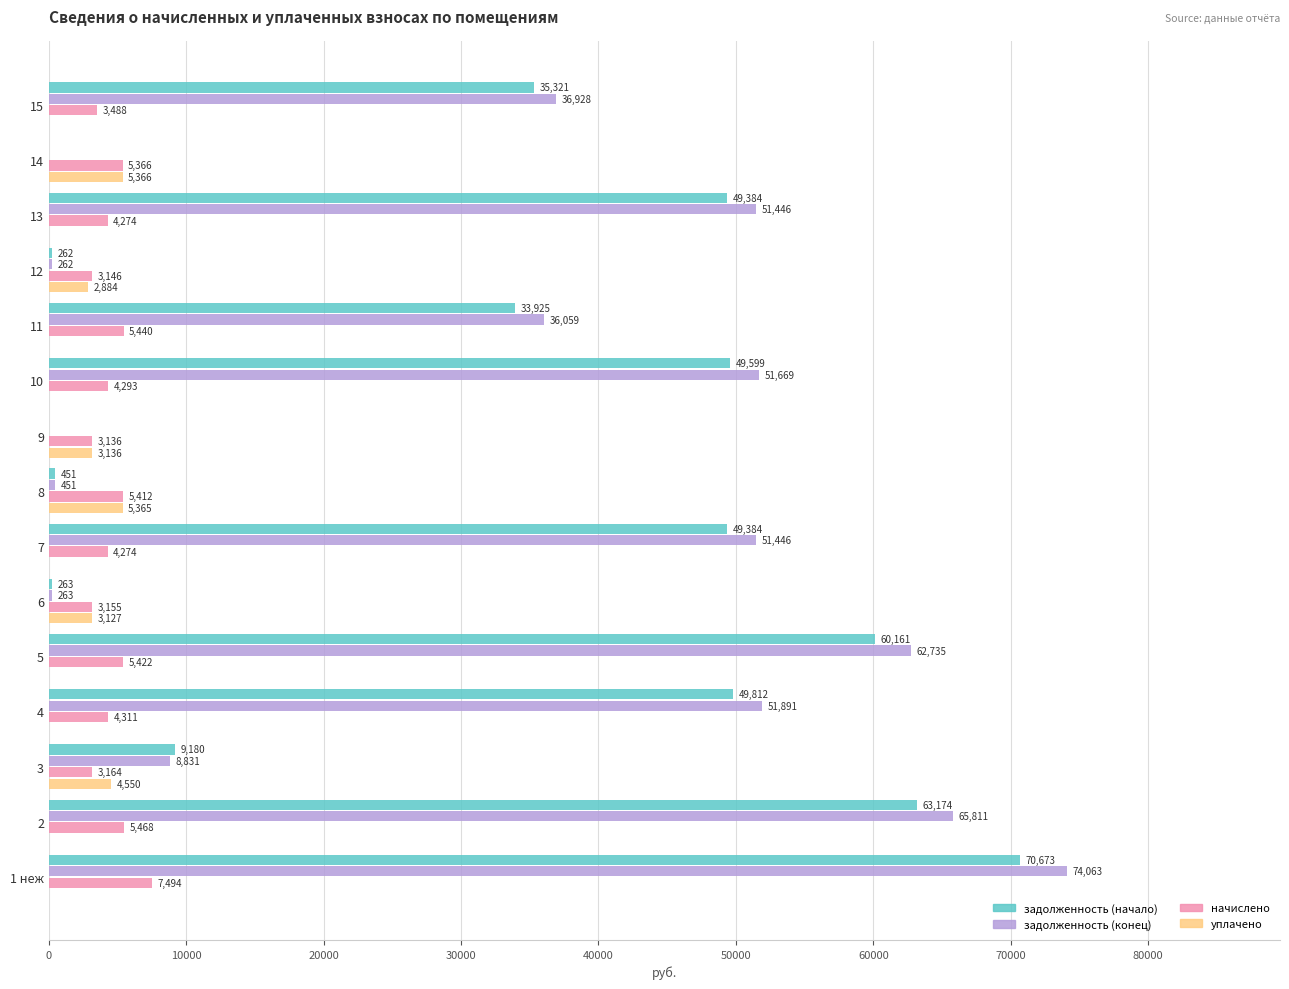

Which series has the largest total across all categories?

задолженность (конец)